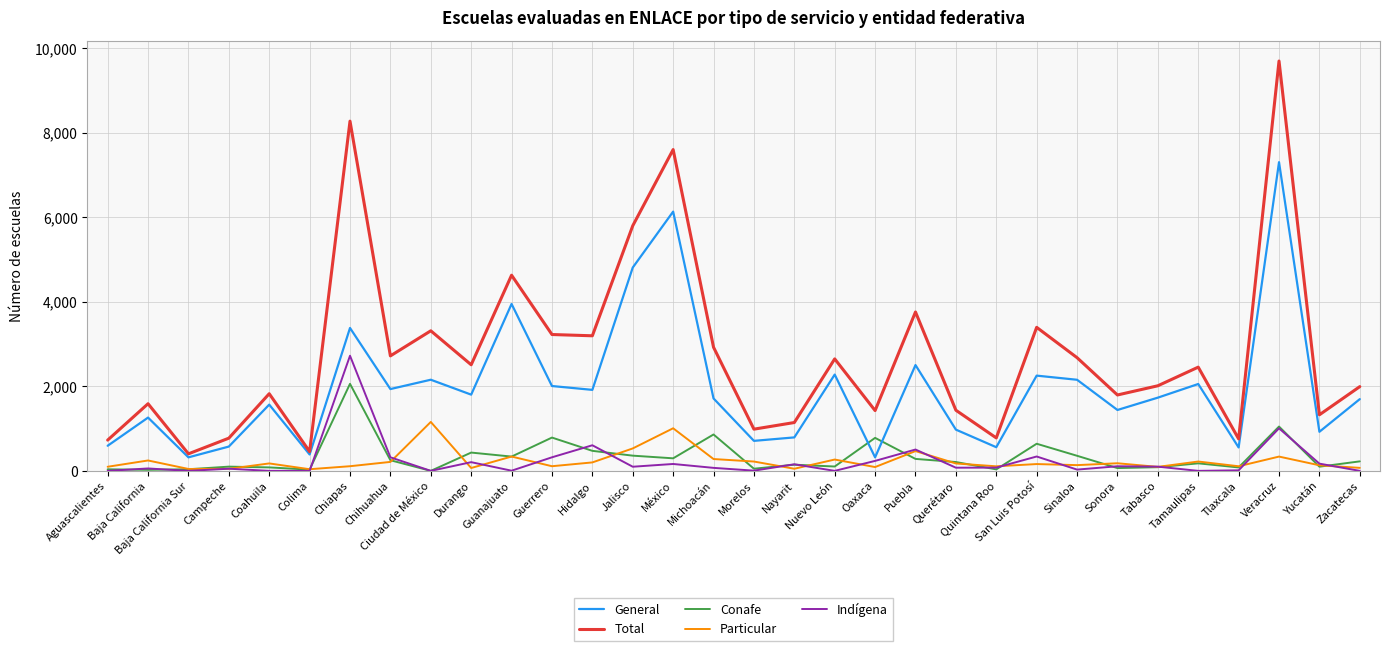

What is the greatest value displayed?

9700